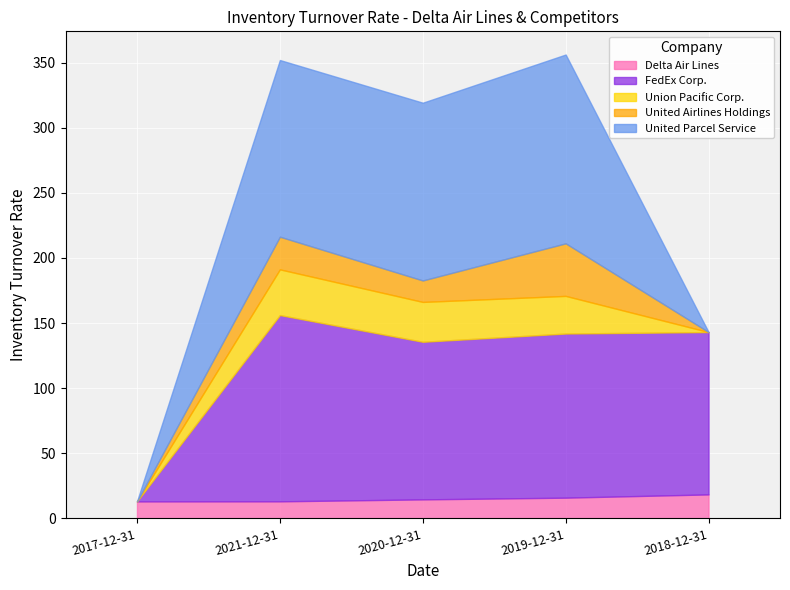

Which series has the widest spread of values?

United Parcel Service